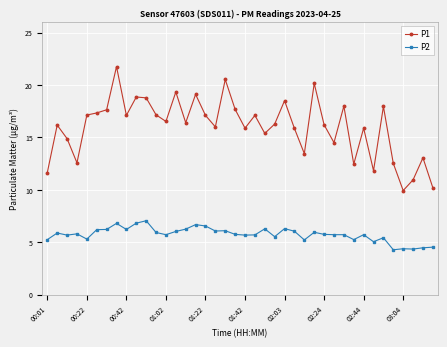

Count the number of categories in the chart.

40